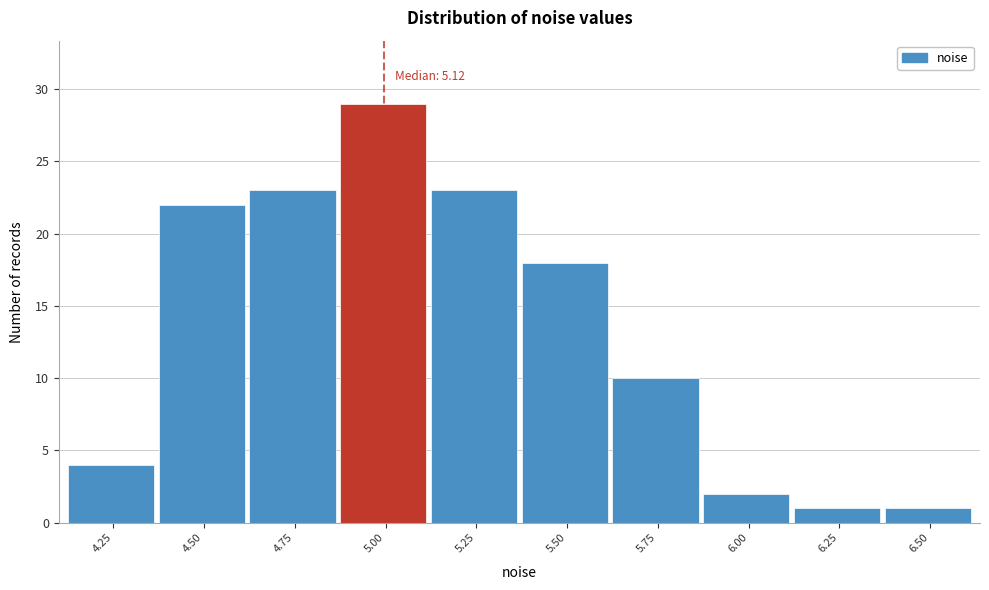

Reading right to left, transcribe all the data shown in this chart.

6.50=1	6.25=1	6.00=2	5.75=10	5.50=18	5.25=23	5.00=29	4.75=23	4.50=22	4.25=4